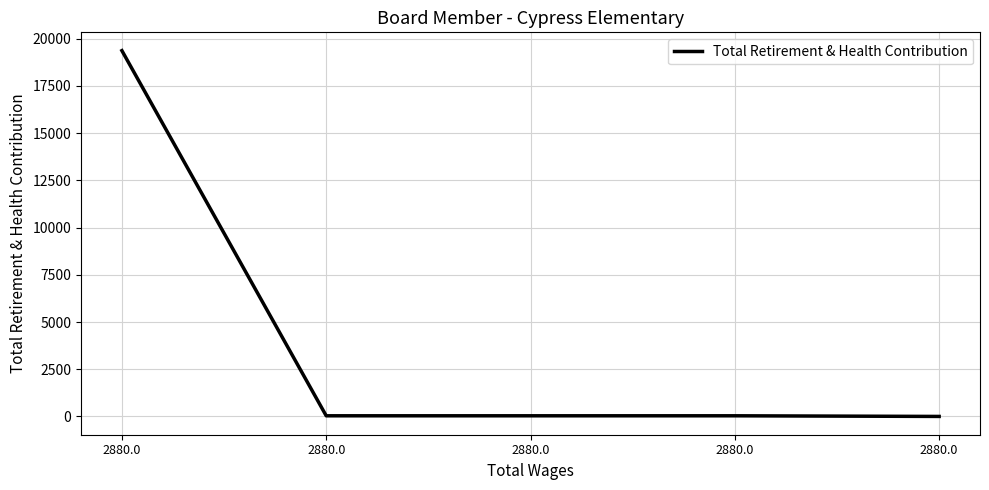

Which label corresponds to the smallest value in the chart?

2880.0